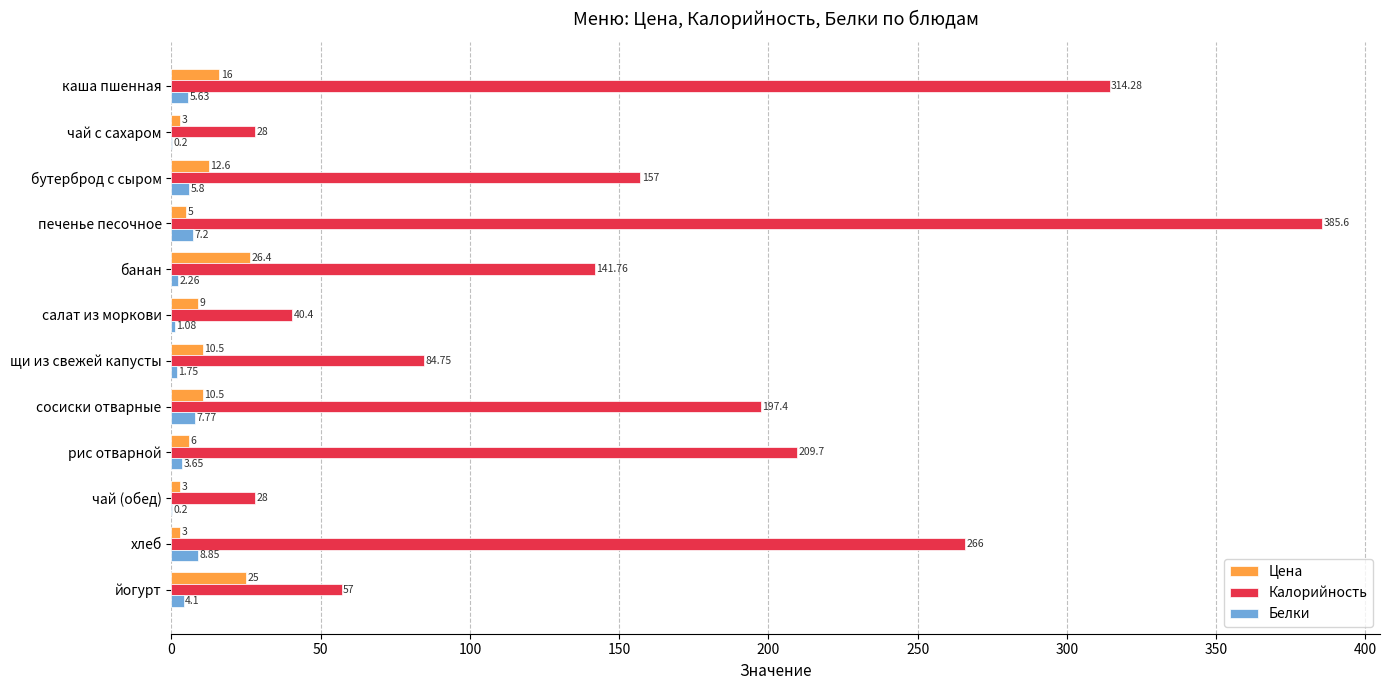

How many categories are shown in the chart?

12